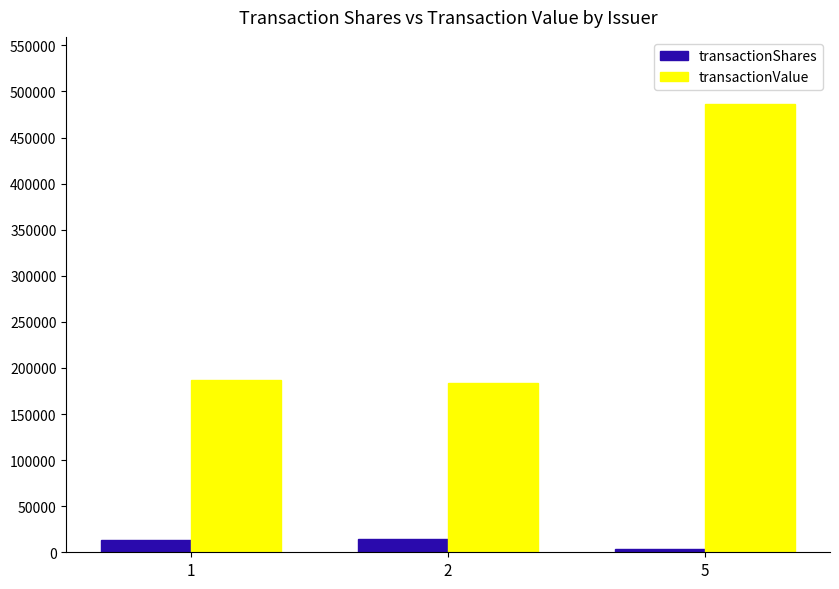

Rank the series by their average value, from highest to lowest.

transactionValue, transactionShares